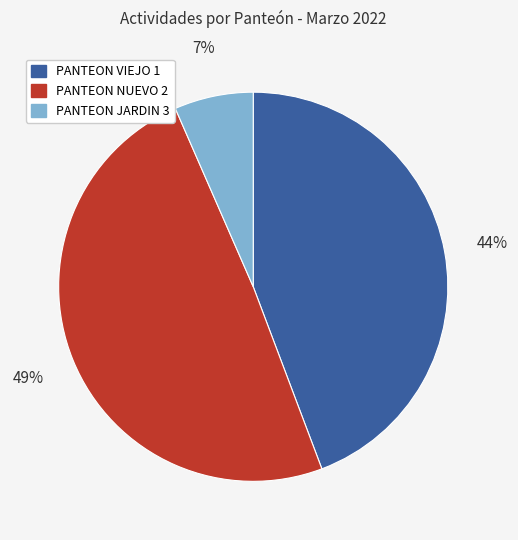

How many slices are in this pie chart?

3